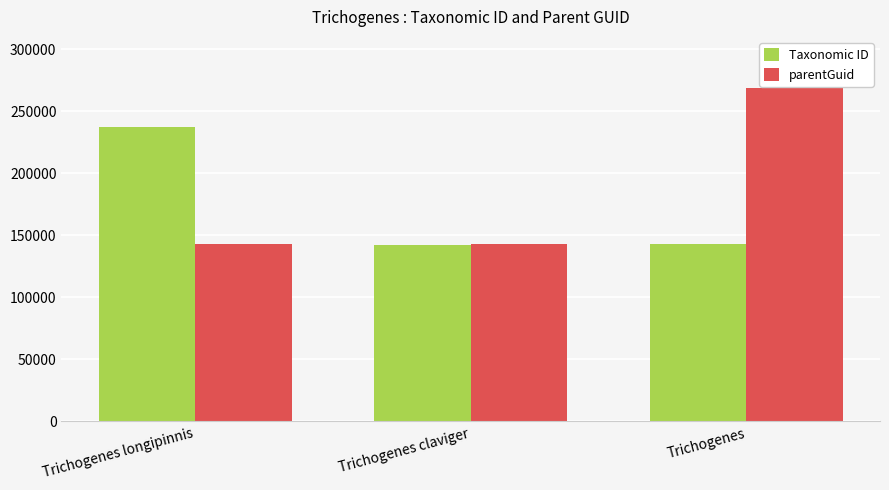

True or false: Taxonomic ID has a value of 237278 at Trichogenes longipinnis.

True